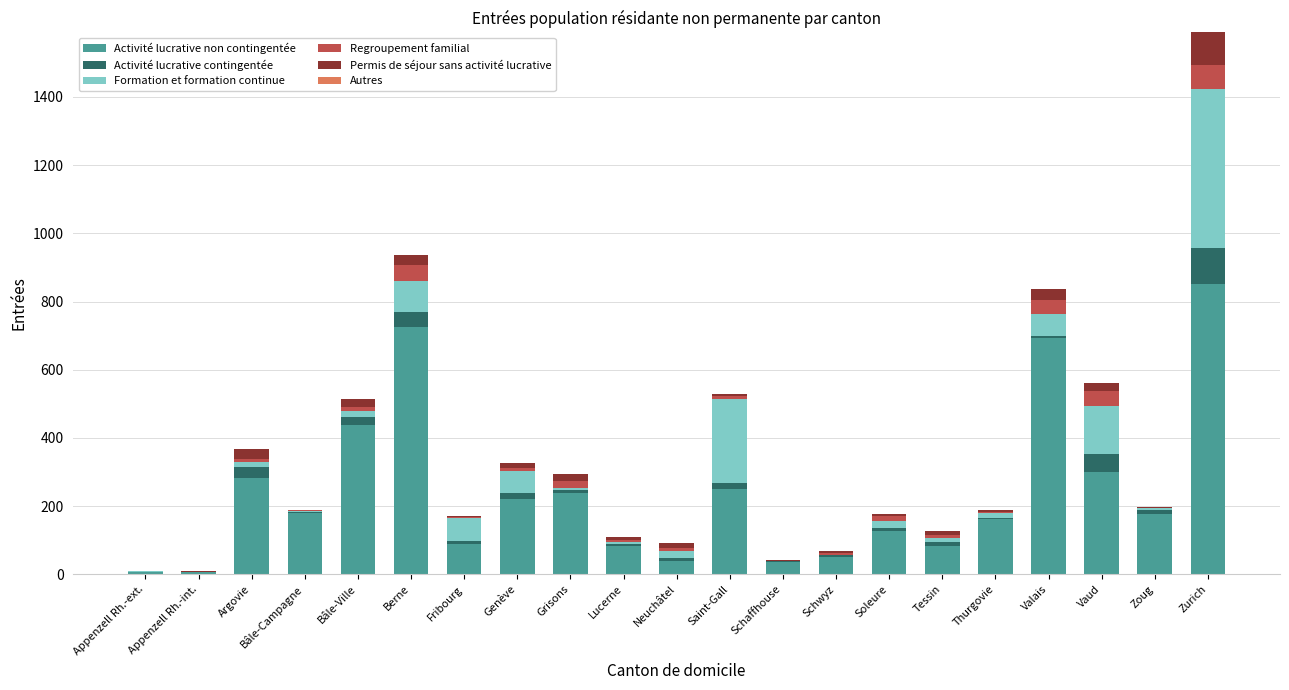

Which category has the highest value in the Activité lucrative non contingentée series?

Zurich